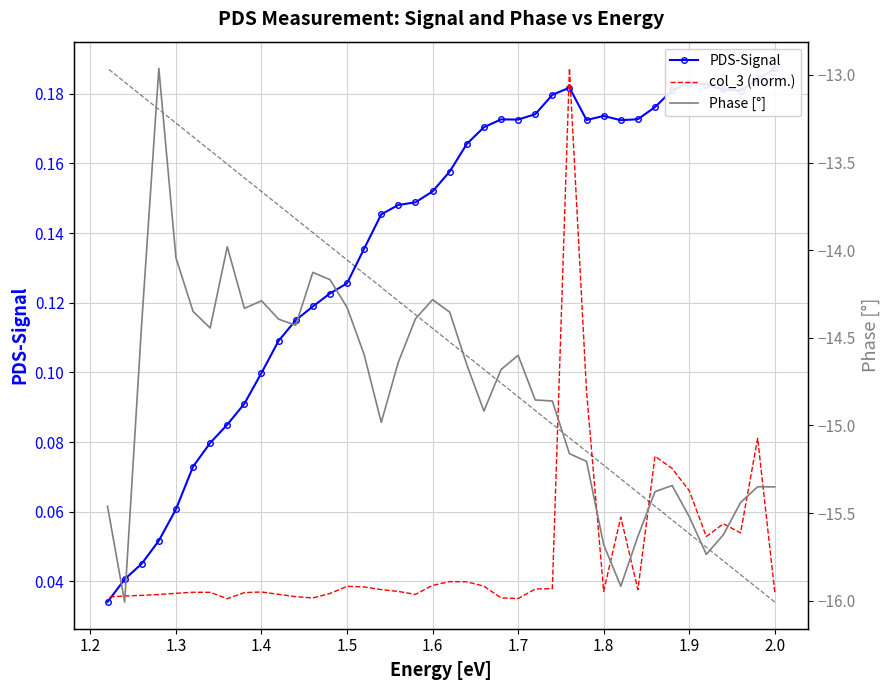

What is the difference between the maximum and minimum values in the col_3 (norm.) series?

0.2